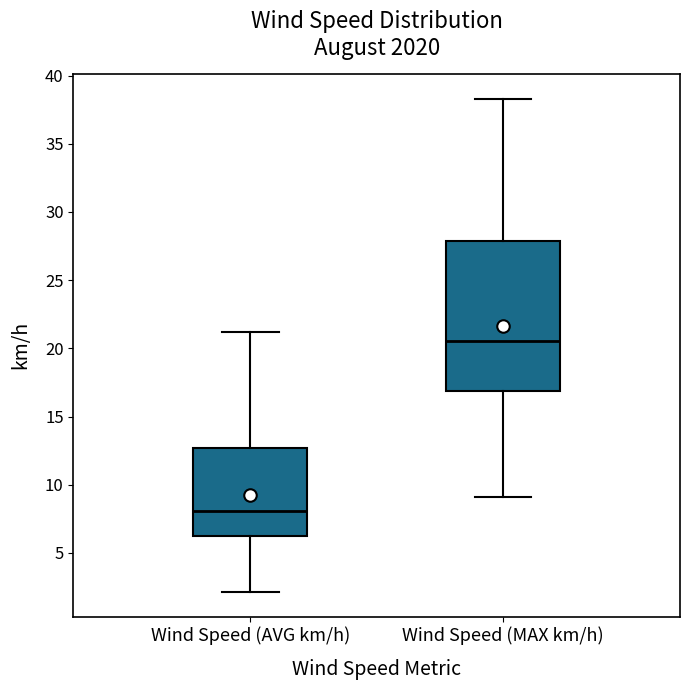

Which box is the tallest, from its lower edge to its upper edge?

Wind Speed (MAX km/h)